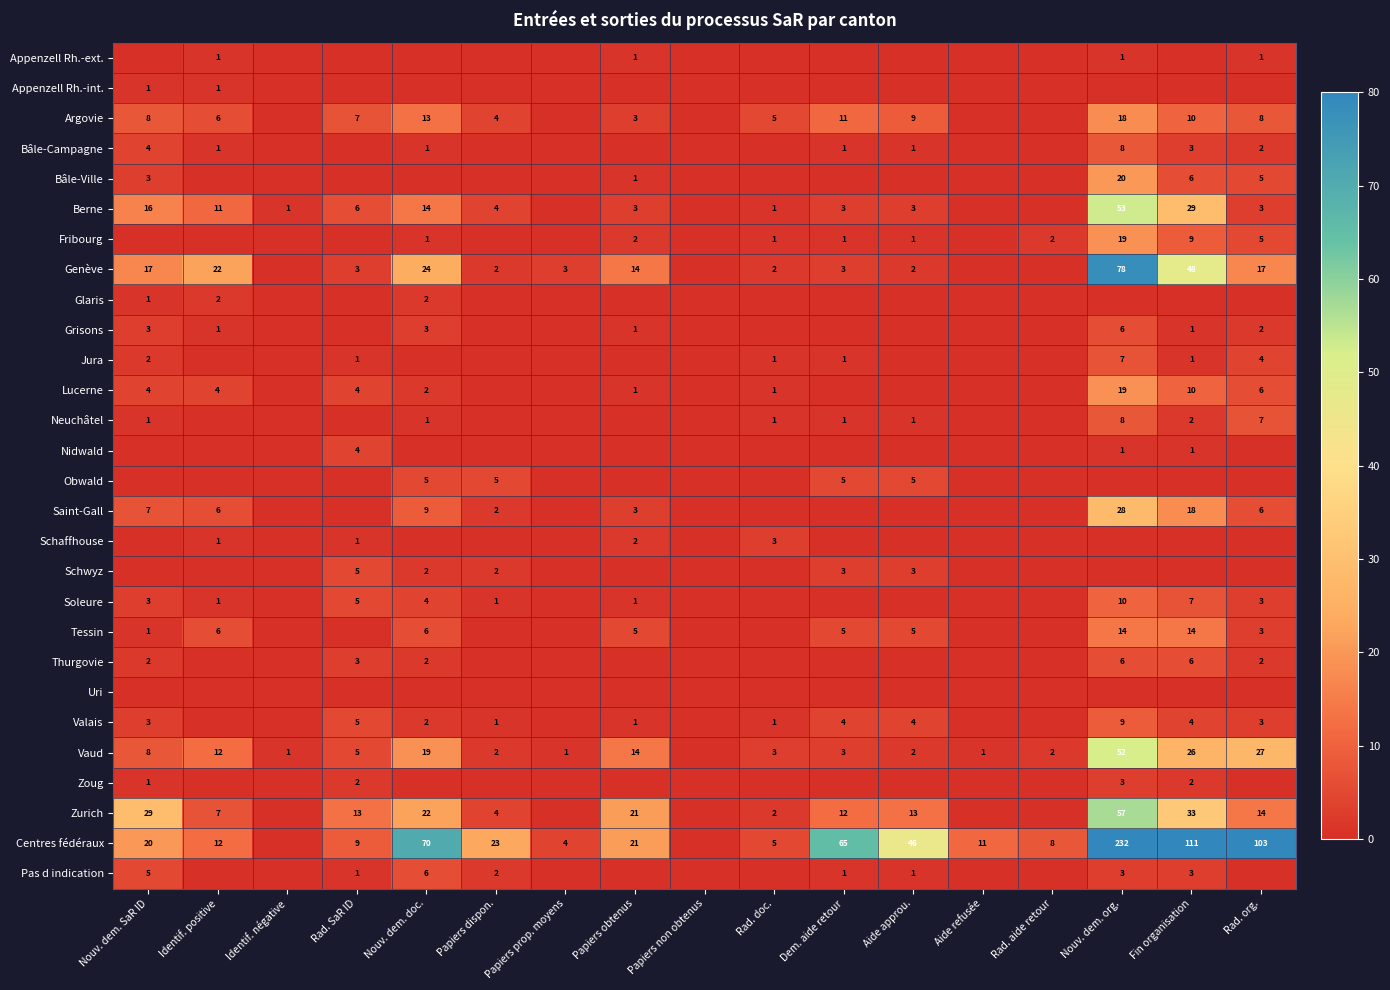

What is the maximum value shown in the chart?

232